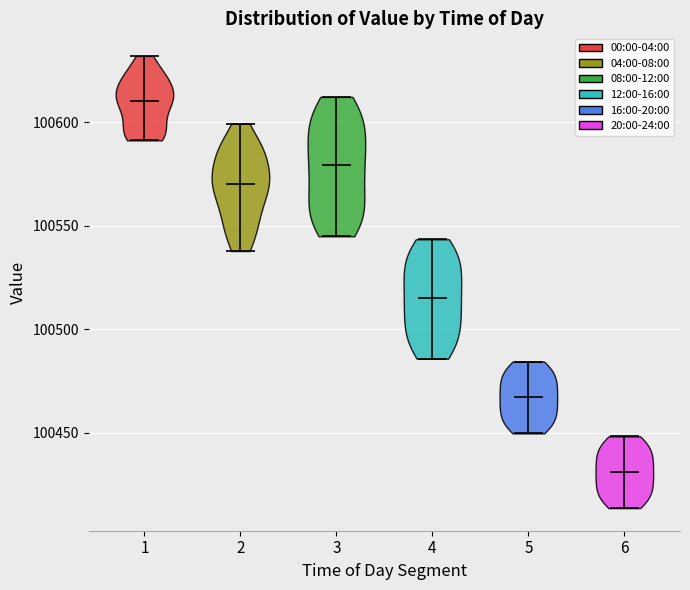

Reading left to right, read every violin against the y-axis: where its median line is, and the lowest and highest points it reaches. The values are not printed on the chart, so give them approximately, as read against the axis.

1: median line 100610, lowest point 100590, highest point 100630
2: median line 100570, lowest point 100540, highest point 100600
3: median line 100580, lowest point 100545, highest point 100610
4: median line 100515, lowest point 100485, highest point 100545
5: median line 100465, lowest point 100450, highest point 100485
6: median line 100430, lowest point 100415, highest point 100450